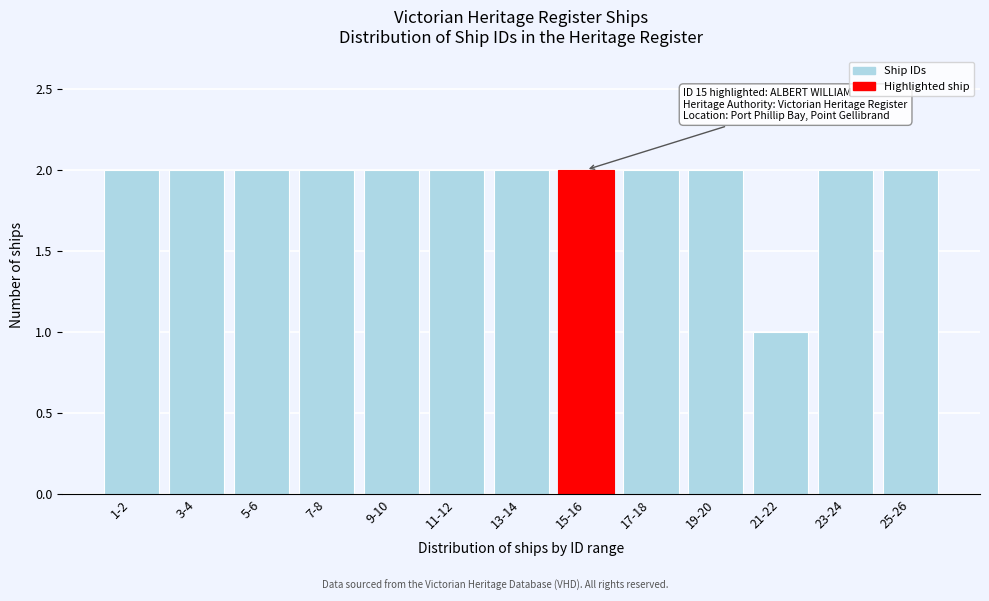

Reading left to right, what are all the values shown in this chart?

1-2=2	3-4=2	5-6=2	7-8=2	9-10=2	11-12=2	13-14=2	15-16=2	17-18=2	19-20=2	21-22=1	23-24=2	25-26=2